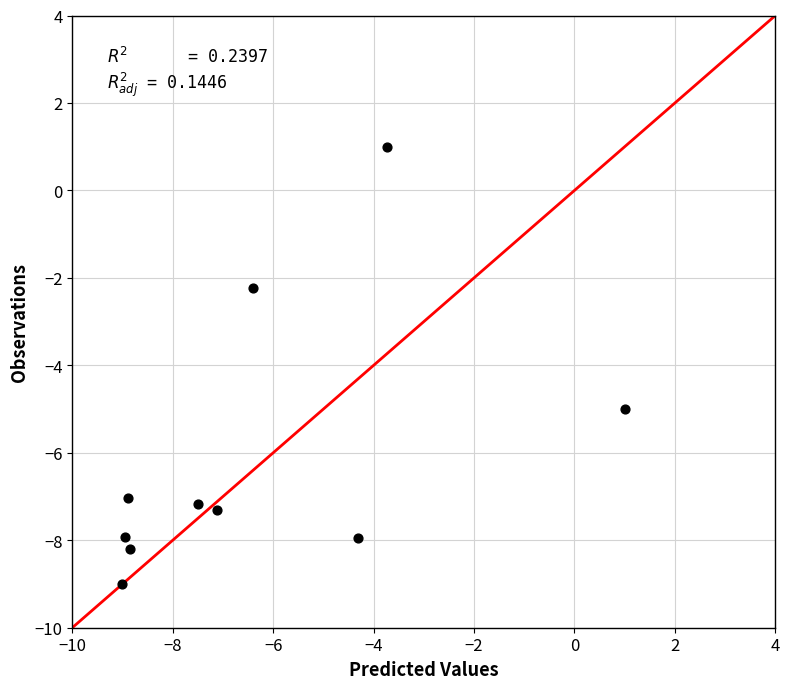

What Y value in the scatter plot is closest to -4?

-5.0